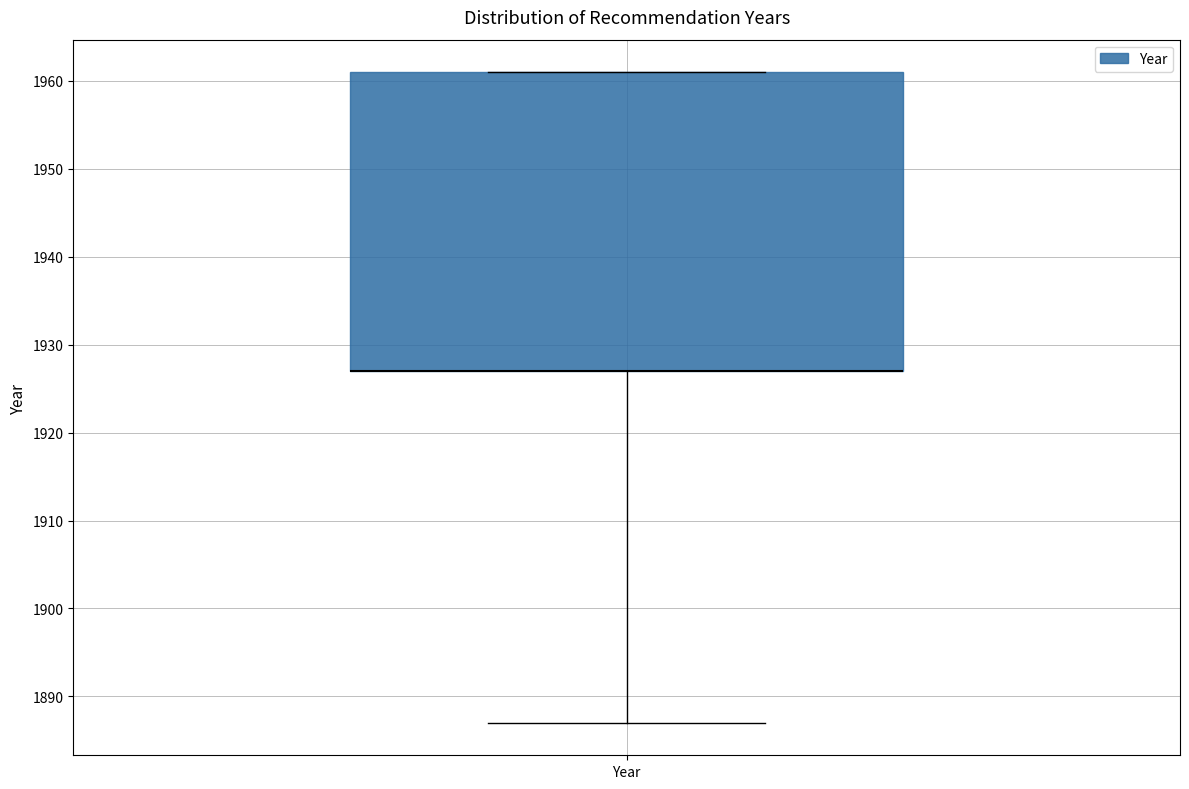

Transcribe this box plot: give where the median line is, the range the box spans, and where the two whiskers end, as read against the y-axis. The values are not printed on the chart, so give them approximately, as read against the axis.

median 1927 (drawn on the box's lower edge), box 1927 to 1961, whiskers 1887 to 1961